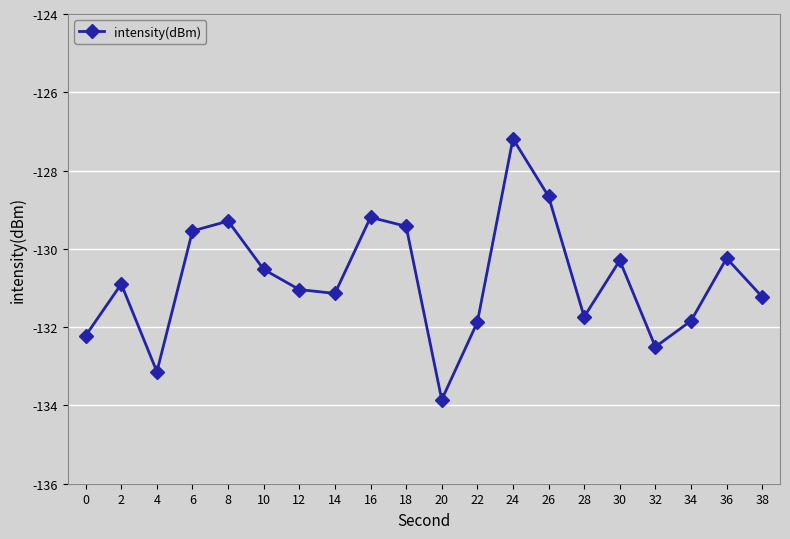

How many values are below -130?

14